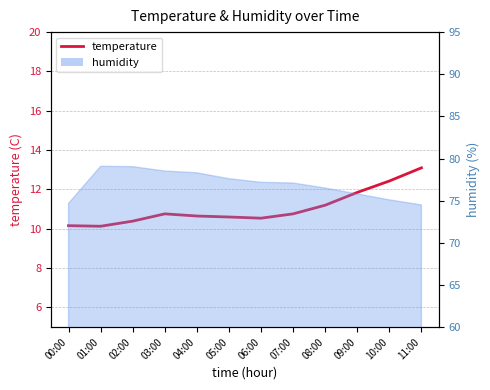

How many lines are shown in the chart?

1